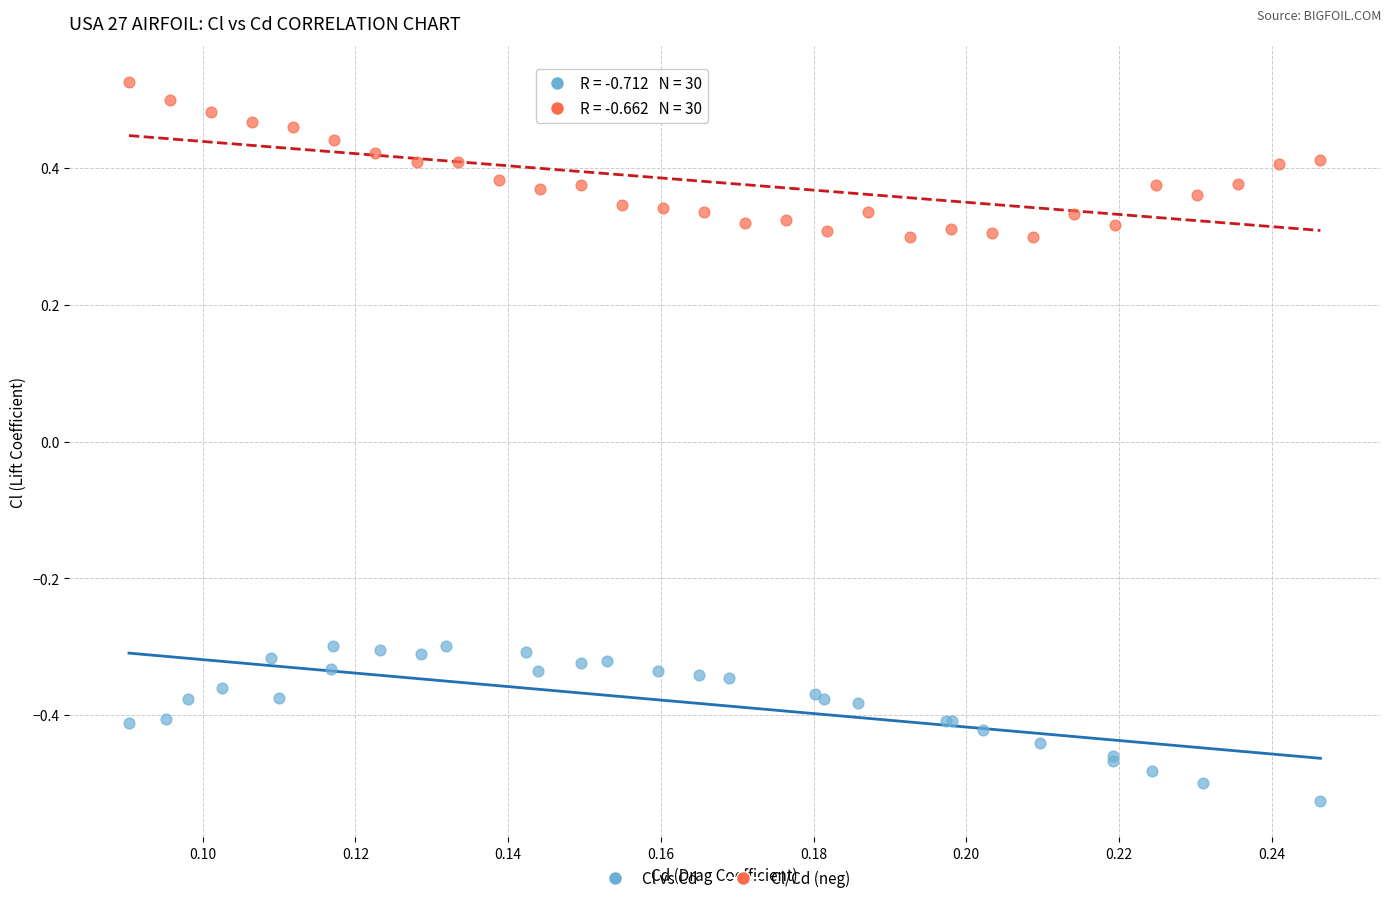

What are all the series names shown in the legend?

Cl vs Cd, Cl/Cd (neg)